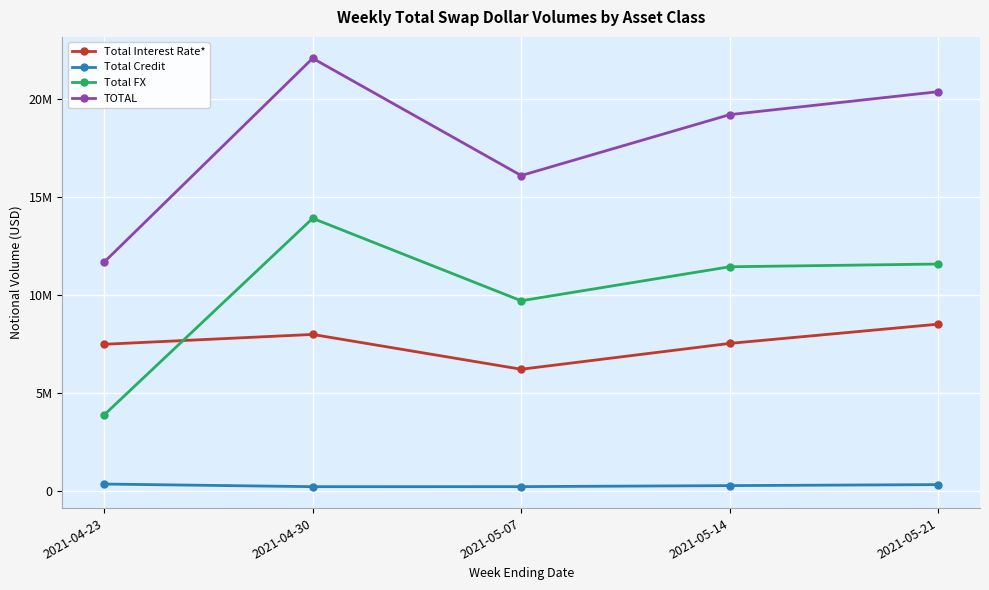

What are all the series names shown in the legend?

Total Interest Rate*, Total Credit, Total FX, TOTAL